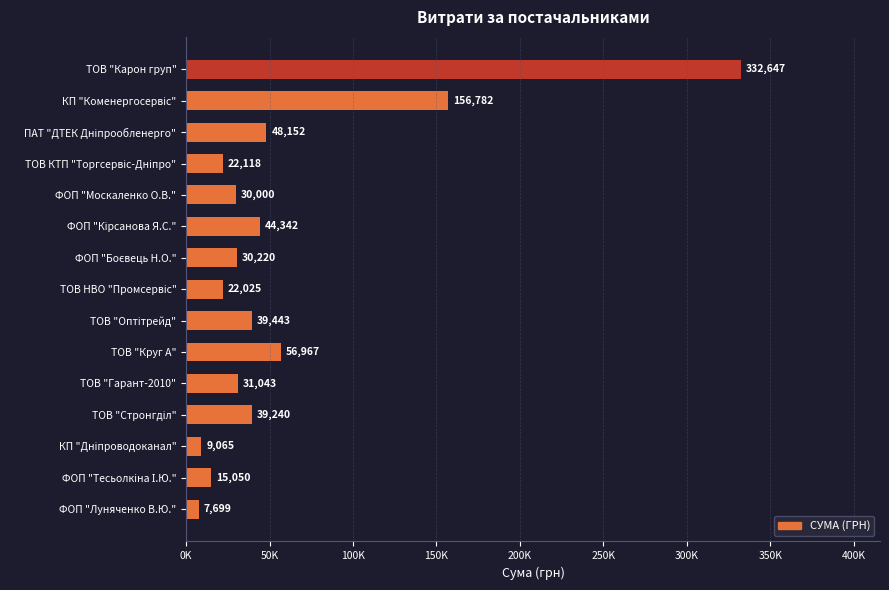

Which category has the lowest value across all series?

ФОП "Луняченко В.Ю."